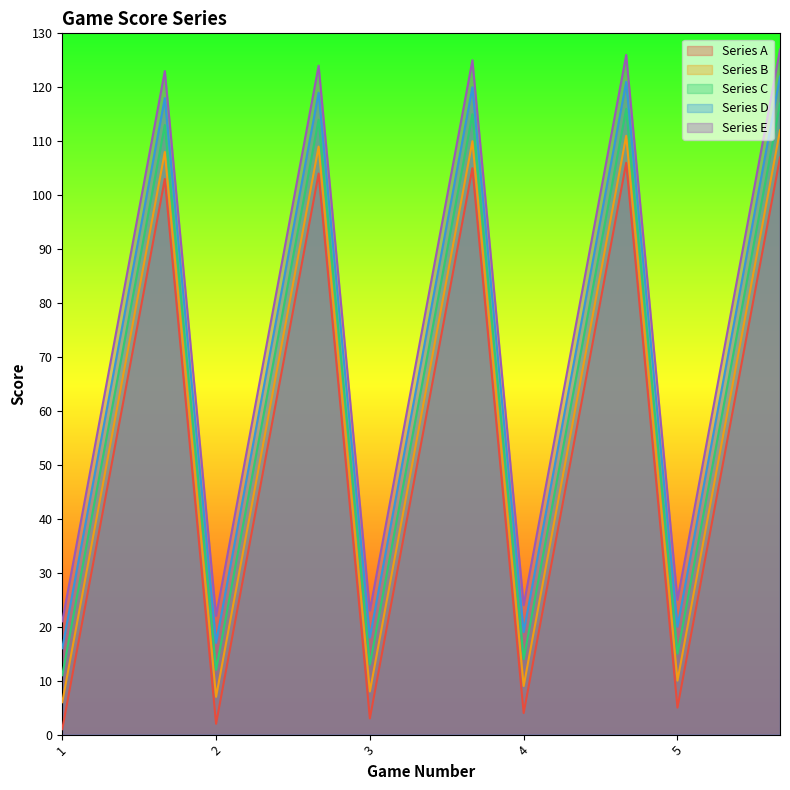

Read the Series C value at 106.

116